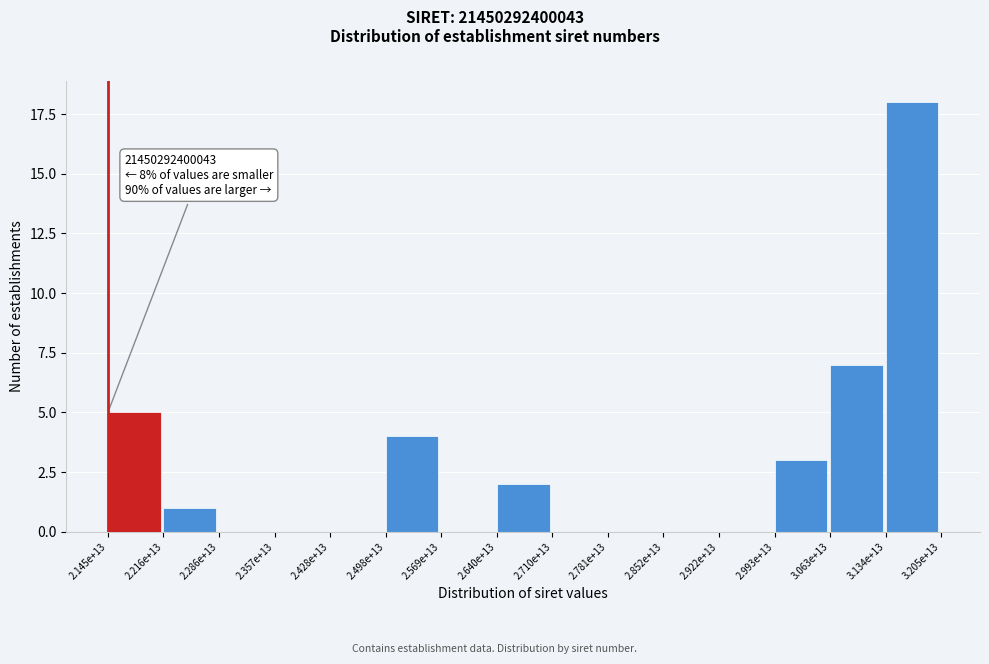

Reading right to left, extract all data points from this chart.

3.134e+13=18	3.063e+13=7	2.993e+13=3	2.922e+13=0	2.852e+13=0	2.781e+13=0	2.710e+13=0	2.640e+13=2	2.569e+13=0	2.498e+13=4	2.428e+13=0	2.357e+13=0	2.286e+13=0	2.216e+13=1	2.145e+13=5